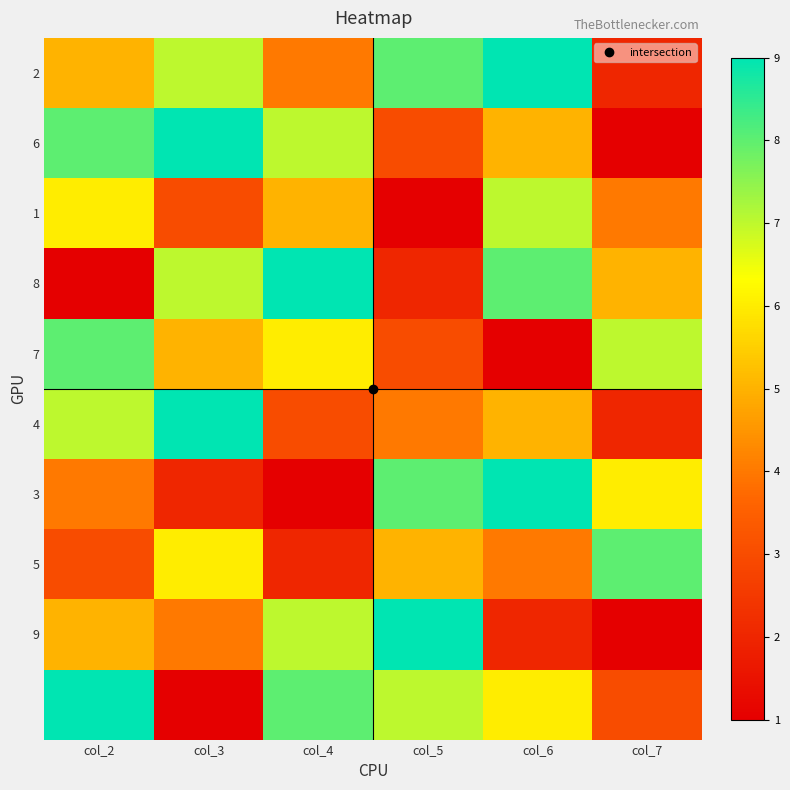

Count the number of data series in this chart.

10